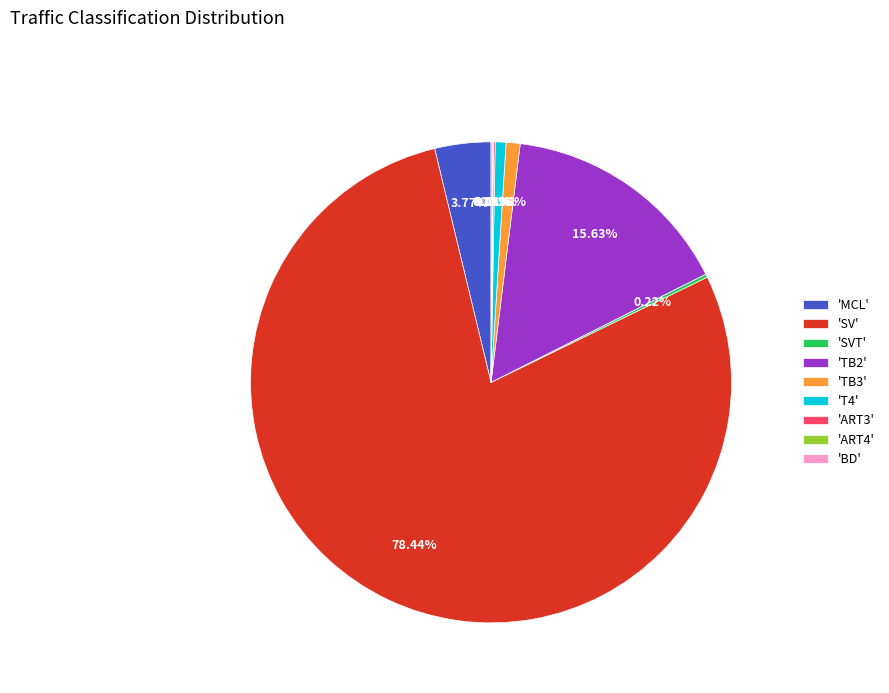

Do 'T4' and 'TB3' together represent more than half of the pie?

No